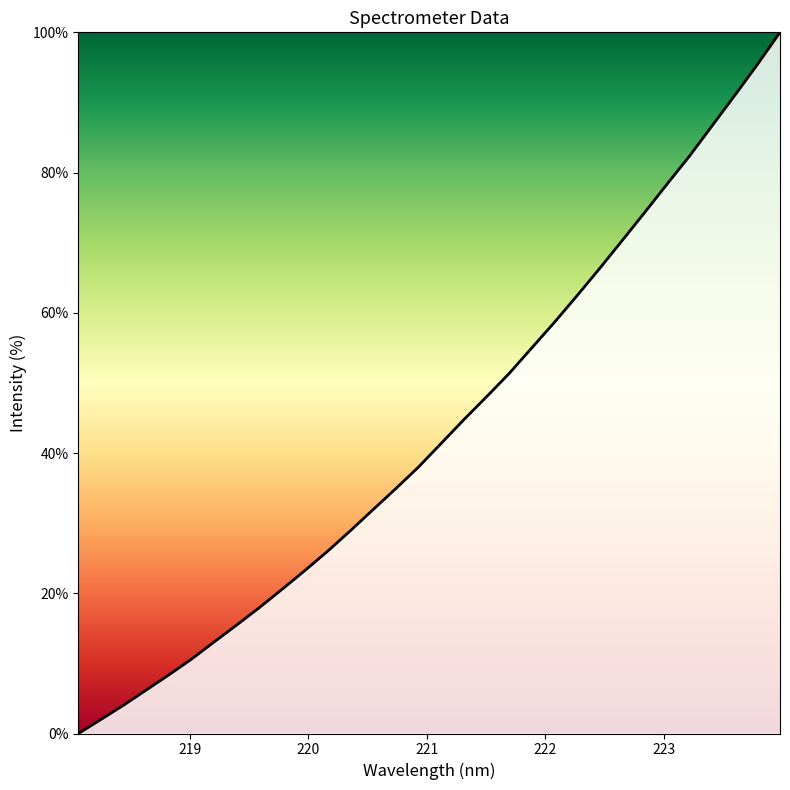

What is the difference between the maximum and minimum values?

100.0